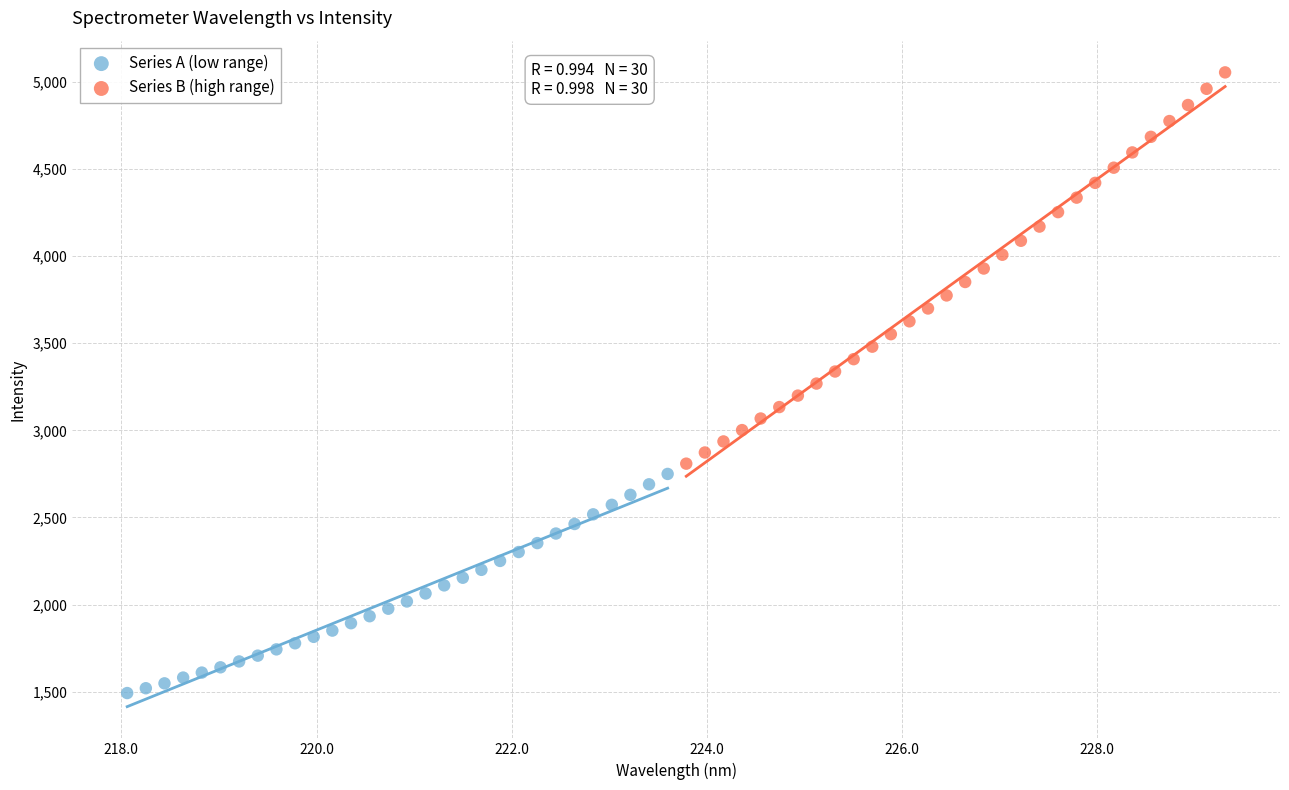

Which series reaches the maximum Y coordinate?

Series B (high range)